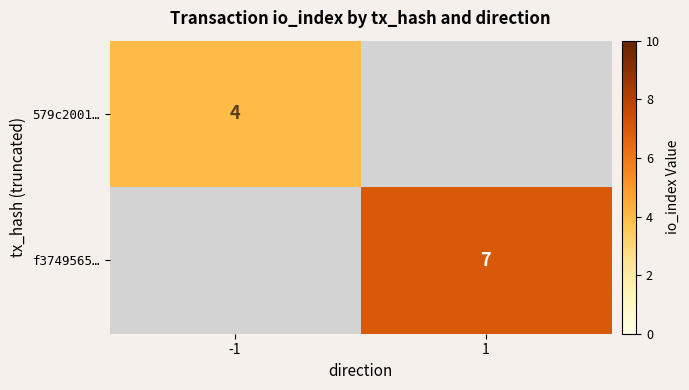

True or false: 579c2001… has a value of 5 at -1.

False